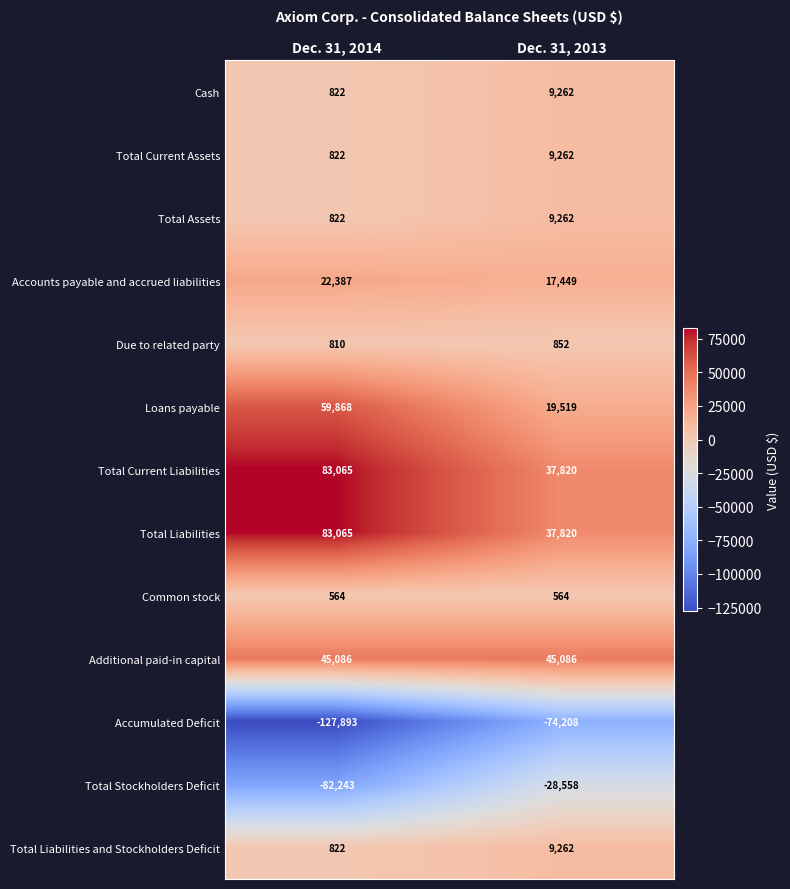

Is the value of Total Current Liabilities at Dec. 31, 2014 greater than the value of Total Current Assets at Dec. 31, 2013?

Yes